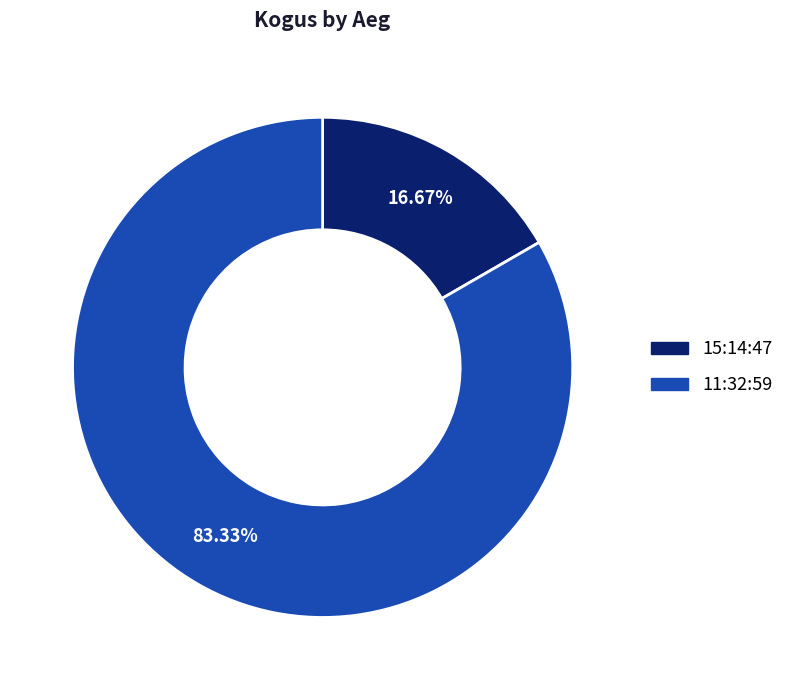

Combined, what portion of the pie is 15:14:47 and 11:32:59?

100.0%